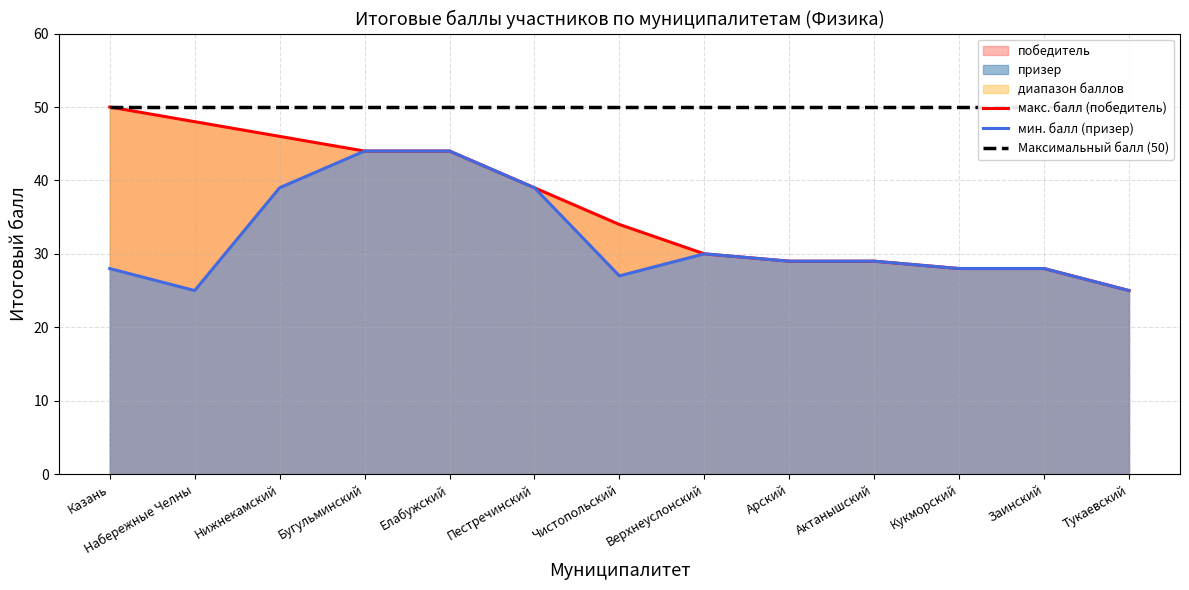

What is the difference between the макс. балл (победитель) values at Набережные Челны and Казань?

2